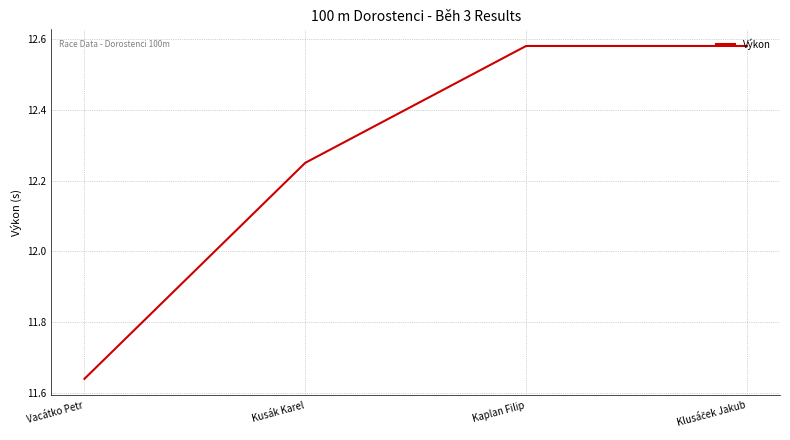

What is the sum of the values at Vacátko Petr and Kusák Karel?

23.9